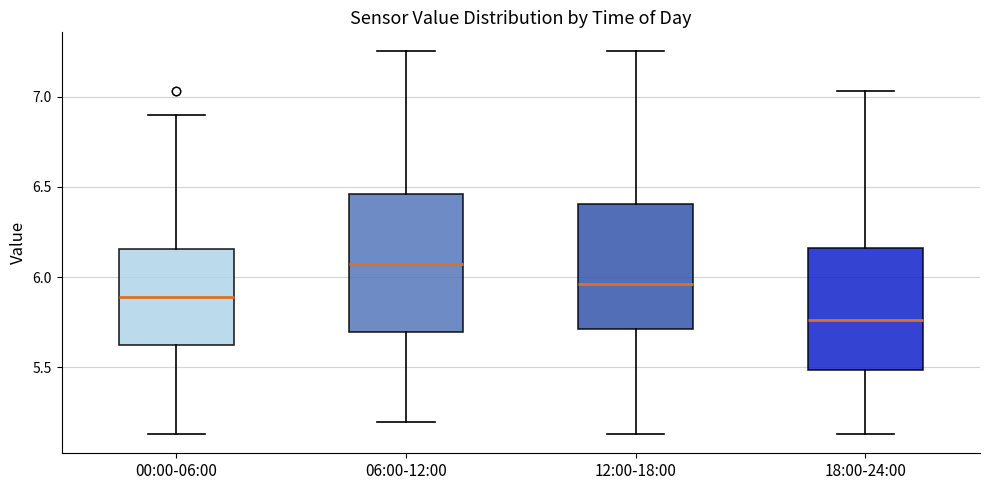

Reading left to right, transcribe this box plot: for each box, give where its median line is, the range the box spans, and where its two whiskers end, as read against the y-axis. The values are not printed on the chart, so give them approximately, as read against the axis.

00:00-06:00: median 5.90, box 5.65 to 6.15, whiskers 5.15 to 6.90
06:00-12:00: median 6.10, box 5.70 to 6.45, whiskers 5.20 to 7.25
12:00-18:00: median 5.95, box 5.70 to 6.40, whiskers 5.15 to 7.25
18:00-24:00: median 5.75, box 5.50 to 6.15, whiskers 5.15 to 7.05